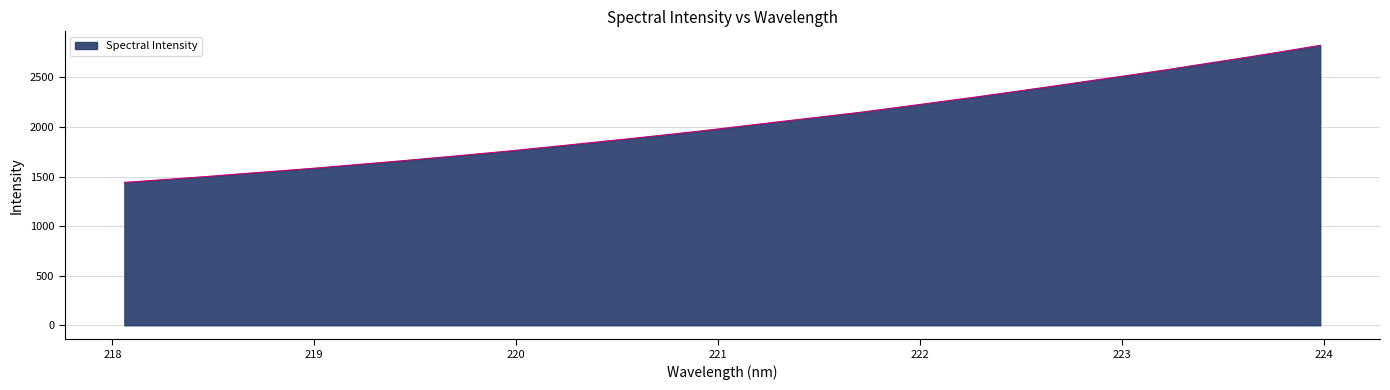

How many values are below 2008?

16